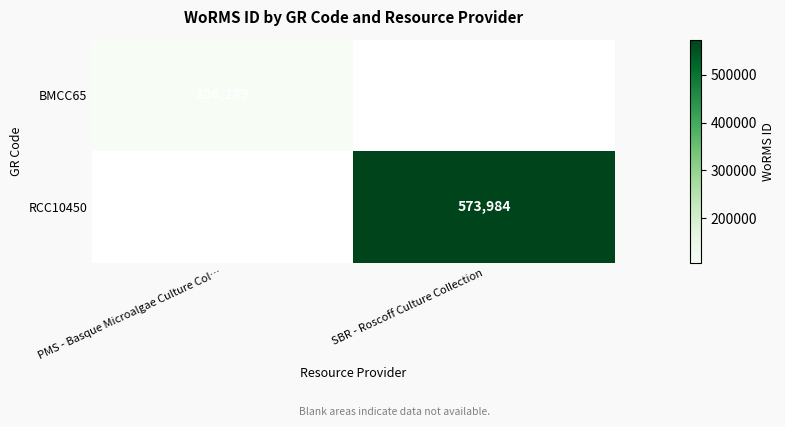

The value of BMCC65 at PMS - Basque Microalgae Culture Col… is 62032. True or false?

False